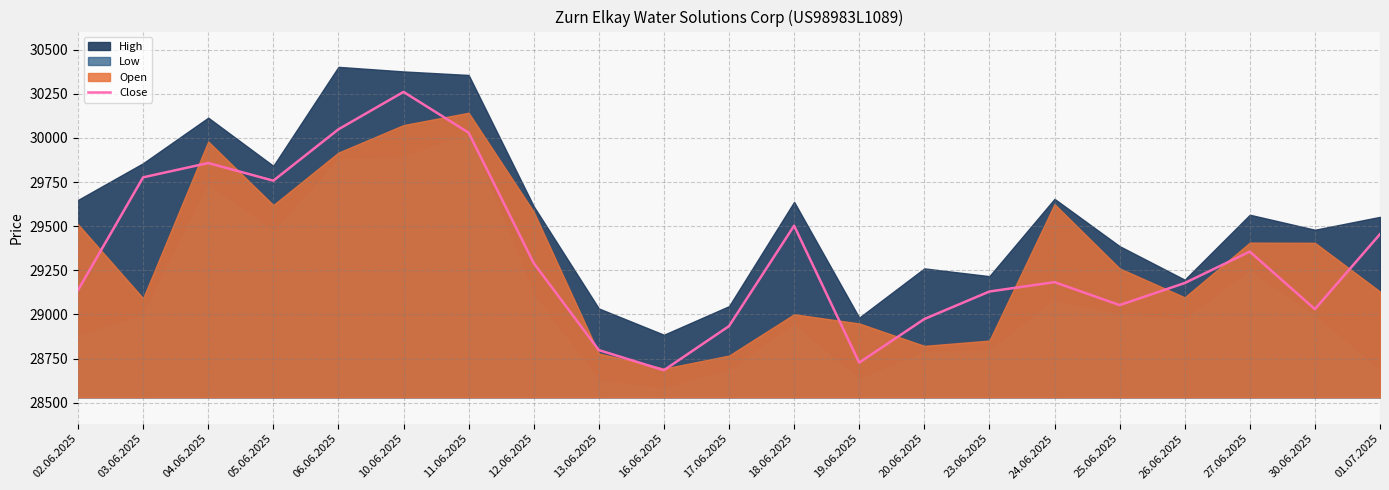

What is the smallest value displayed?

28684